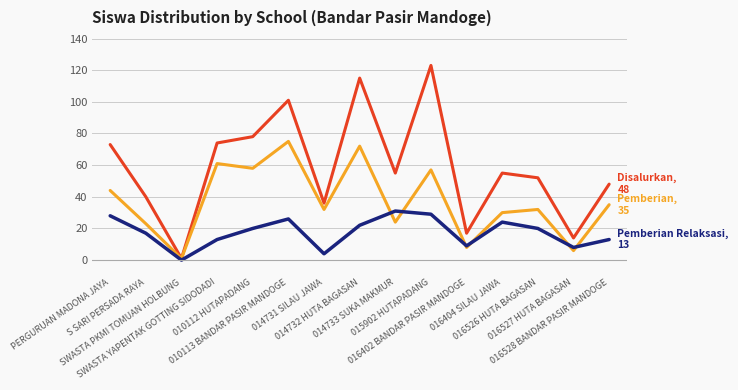

What is the greatest value displayed?

123